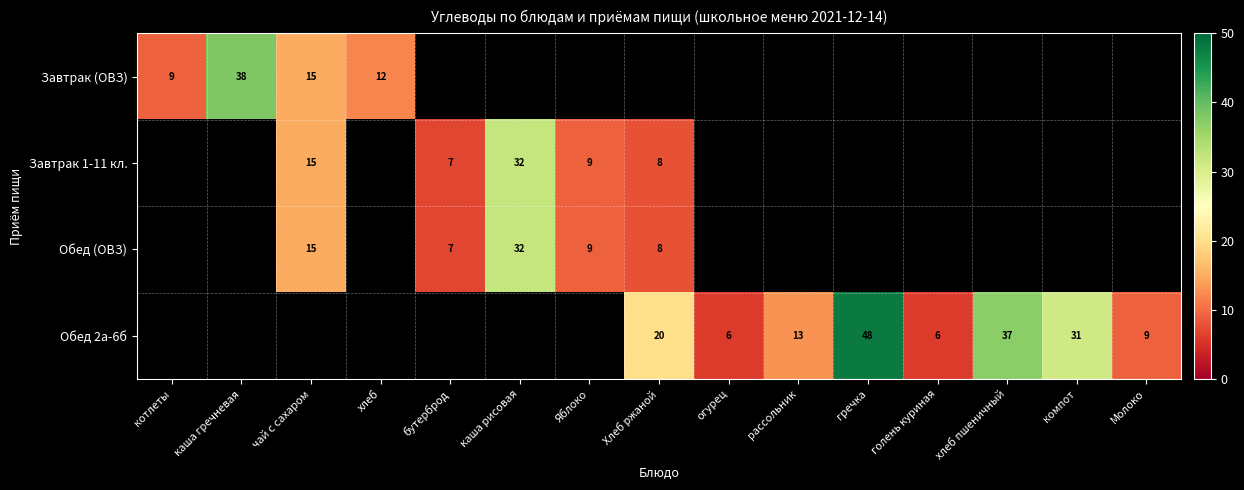

The Завтрак 1-11 кл. series shows 22 at чай с сахаром. True or false?

False